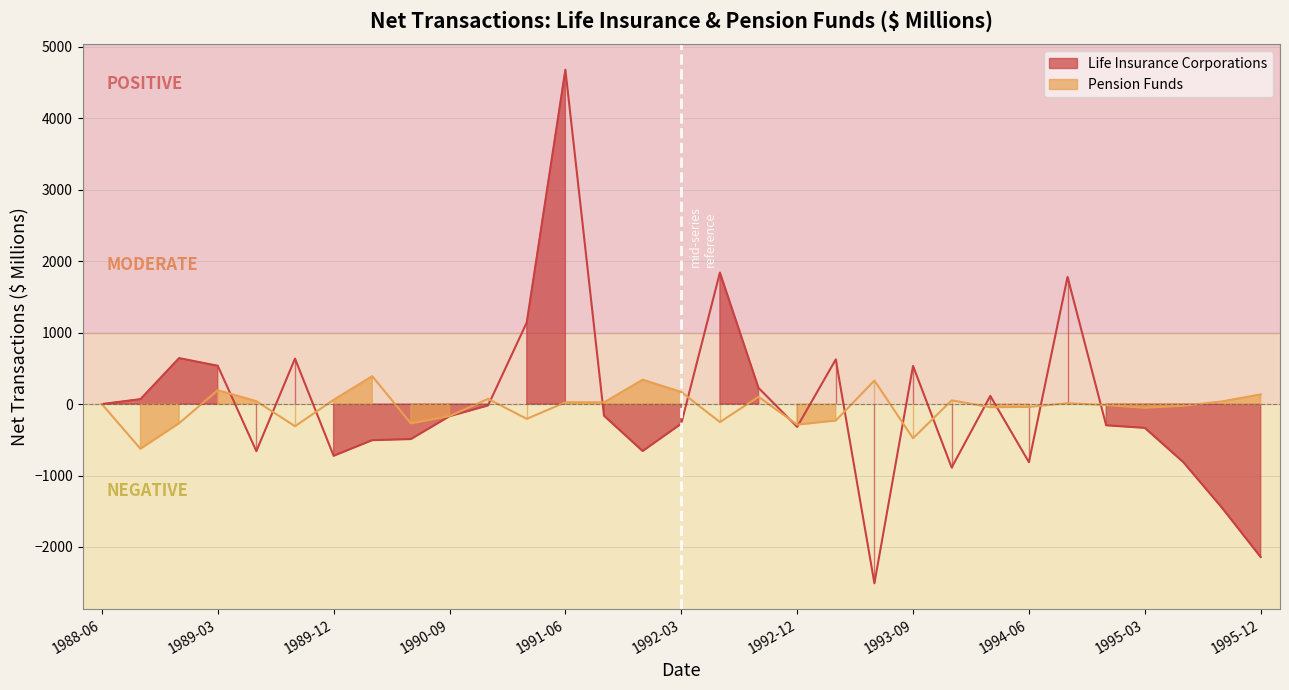

Rank the series by their average value, from lowest to highest.

Pension Funds, Life Insurance Corporations